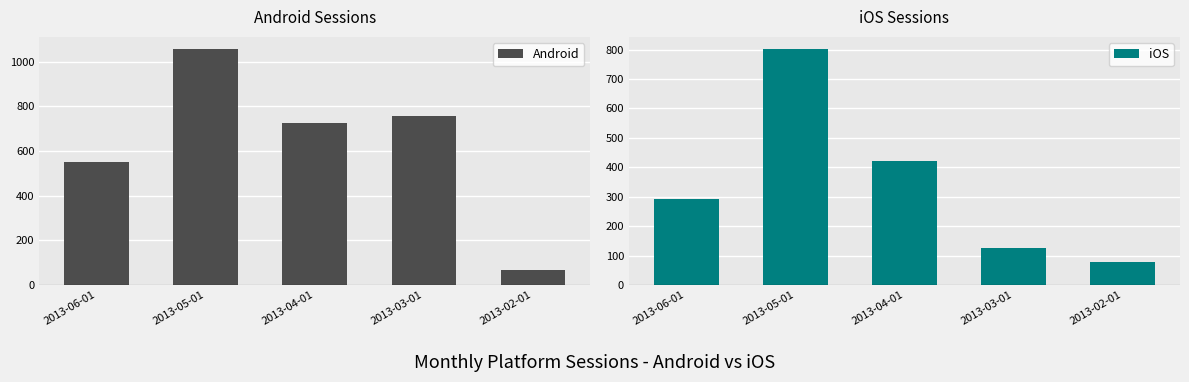

Between 2013-05-01 and 2013-03-01, which is larger?

2013-05-01